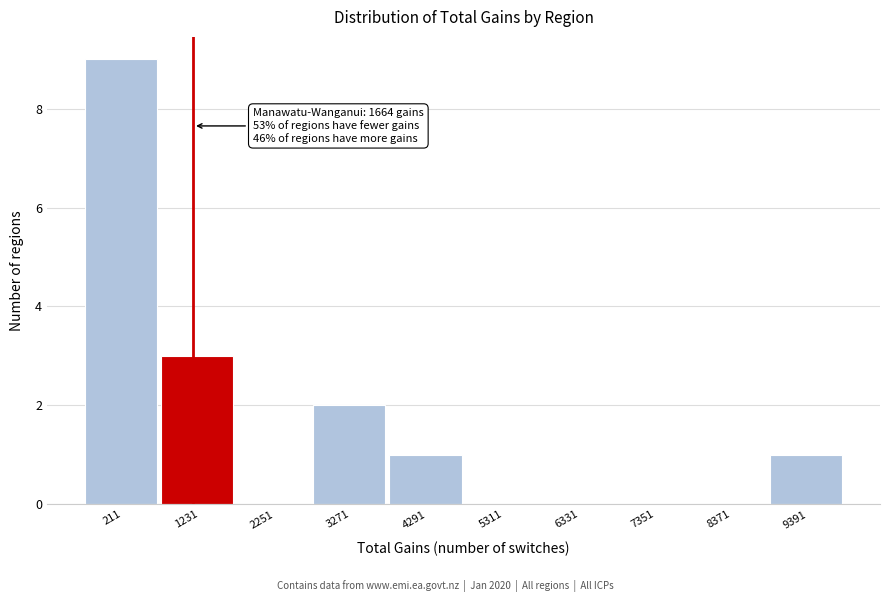

Reading left to right, what are all the values shown in this chart?

211=9	1231=3	2251=0	3271=2	4291=1	5311=0	6331=0	7351=0	8371=0	9391=1